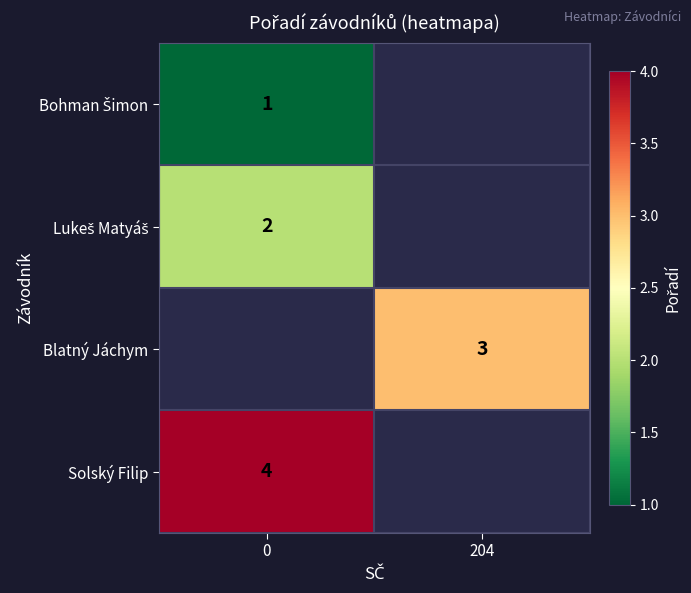

At how many categories does at least one series exceed 2?

2